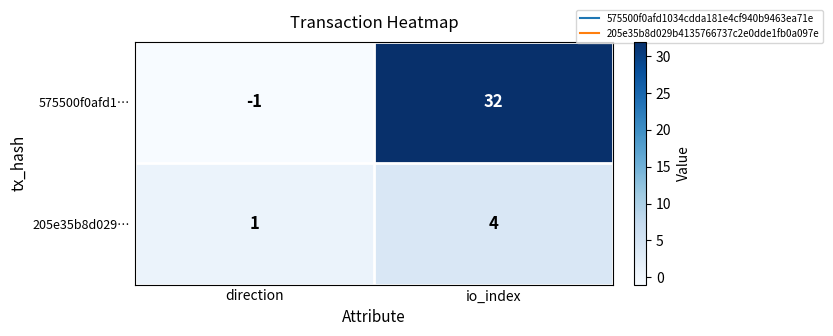

What is the minimum value shown in the chart?

-1